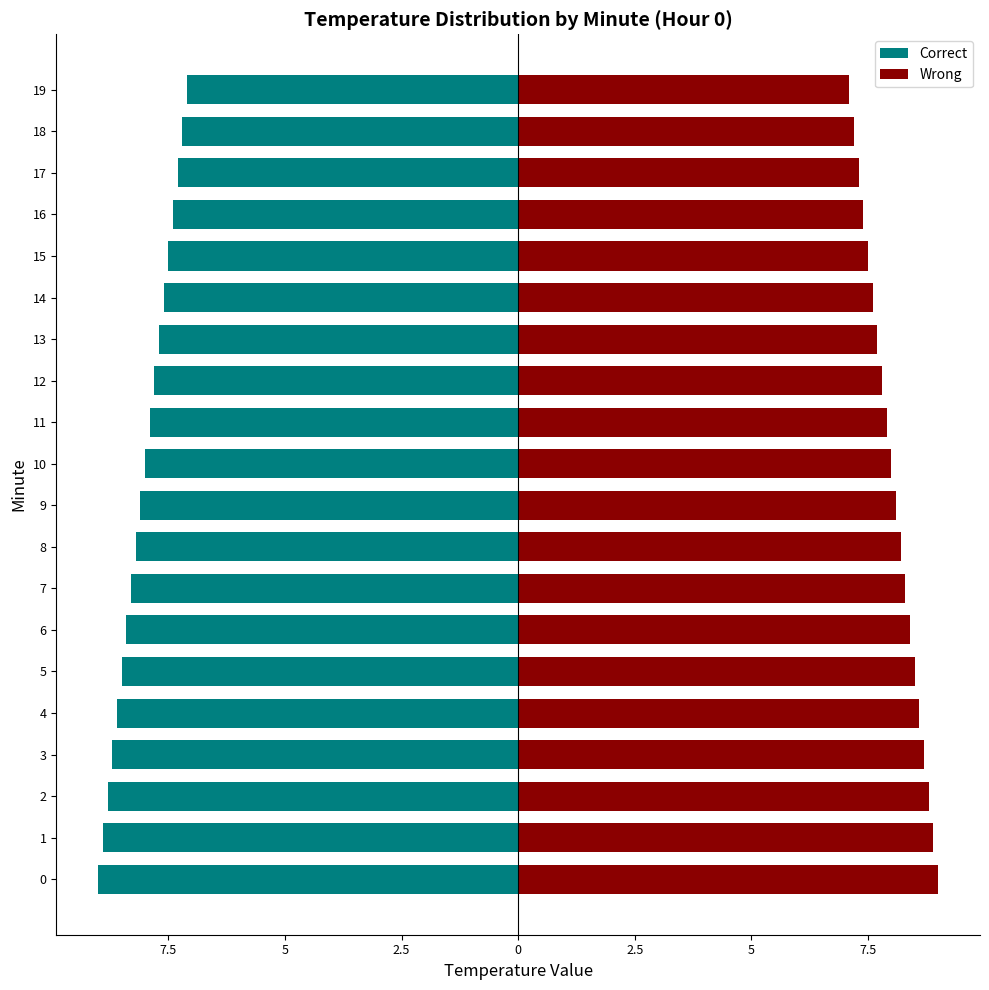

The value of Wrong at 12 is 4.6. True or false?

False